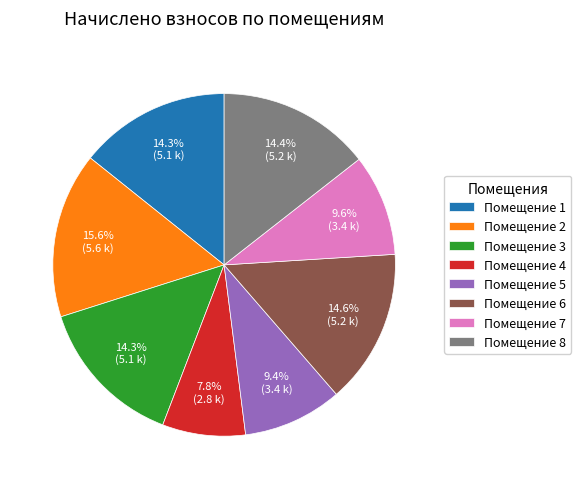

To the nearest percent, what is the difference between the largest and smallest slice percentages?

8%